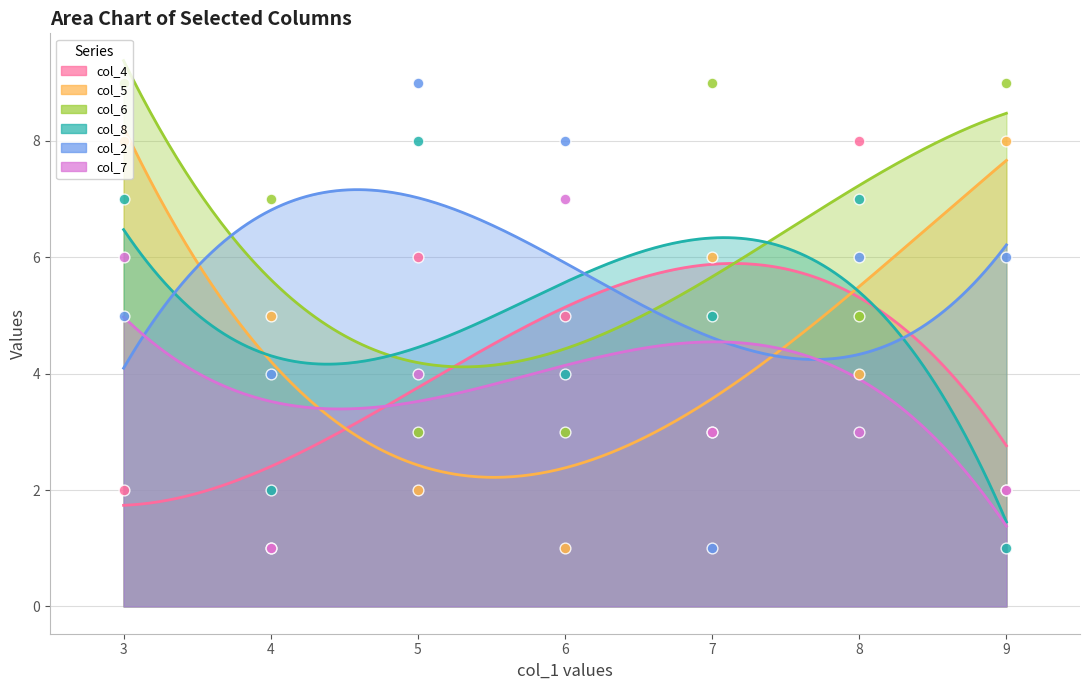

At how many categories does at least one series exceed 3?

7